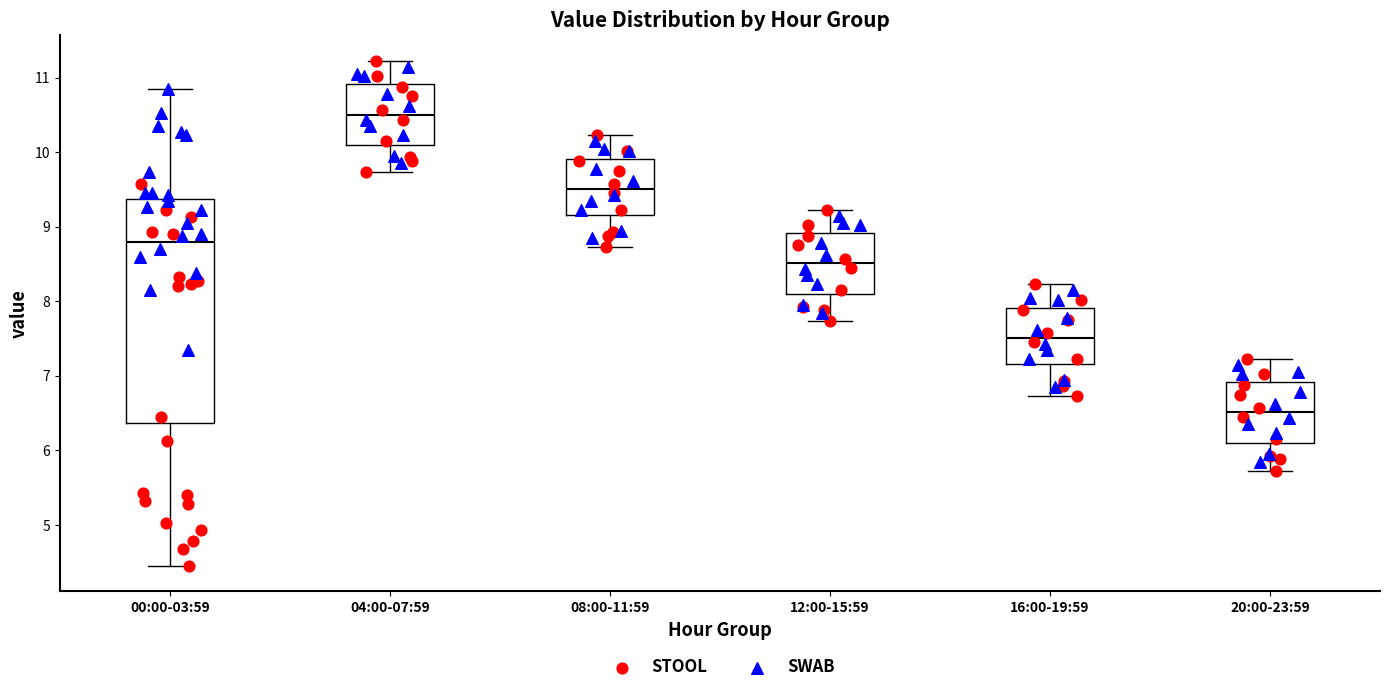

Which box is the tallest, from its lower edge to its upper edge?

00:00-03:59